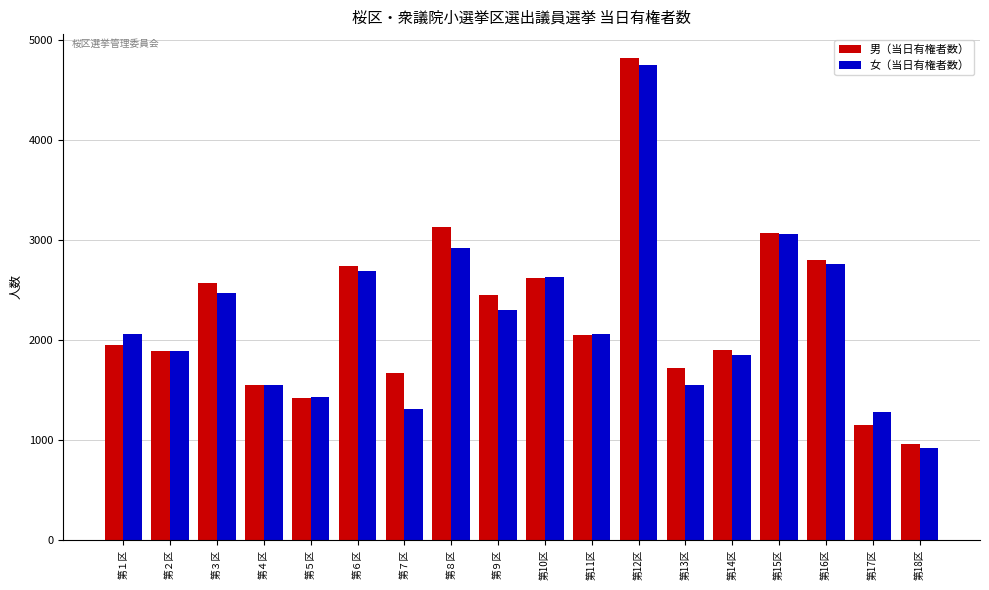

Between 第４区 and 第５区, which series saw the biggest shift?

男（当日有権者数）